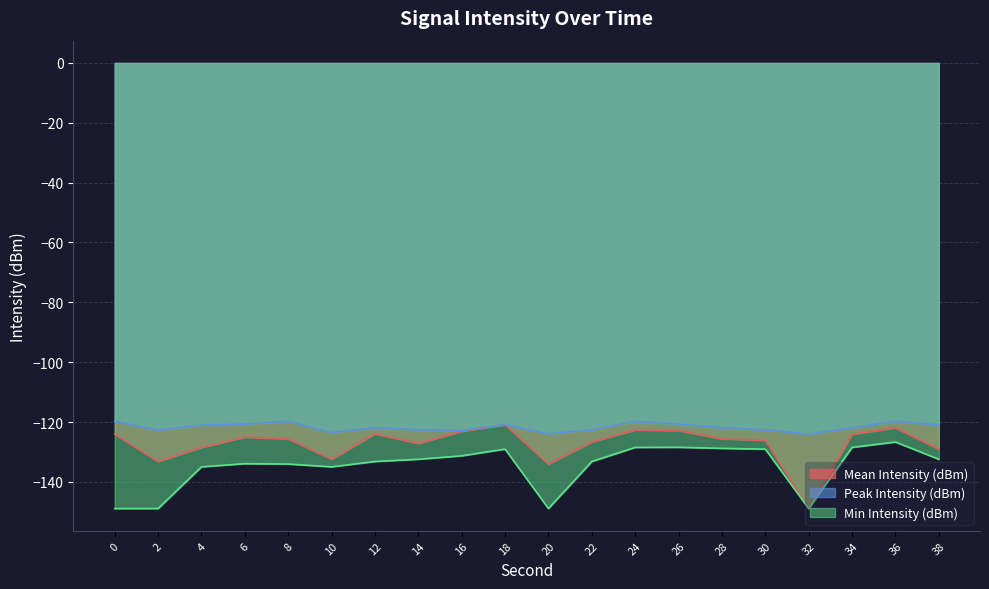

How many values in the Min Intensity (dBm) series are below -132?

12